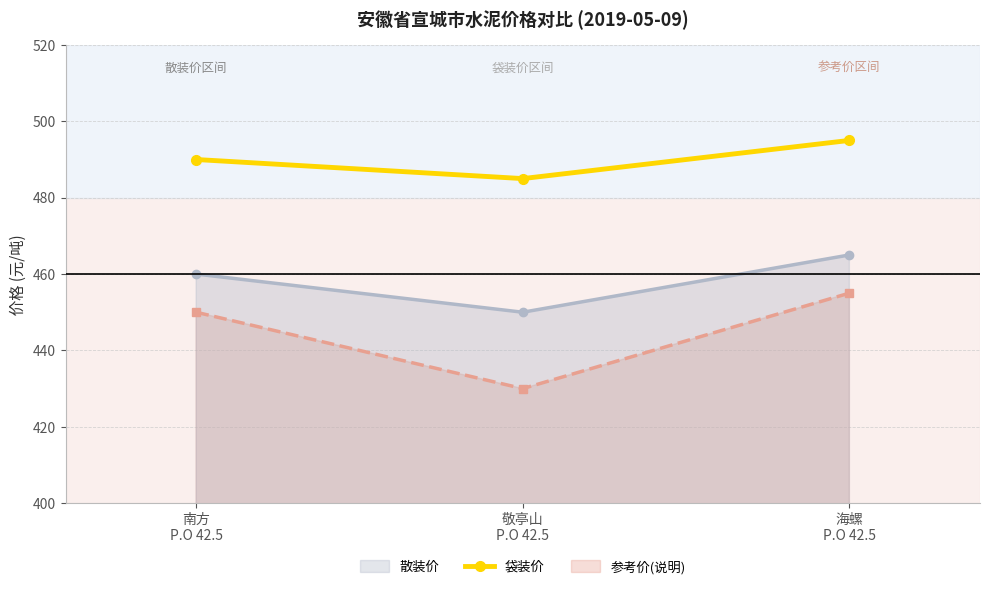

What is the label of the 1st point from the left?

南方
P.O 42.5